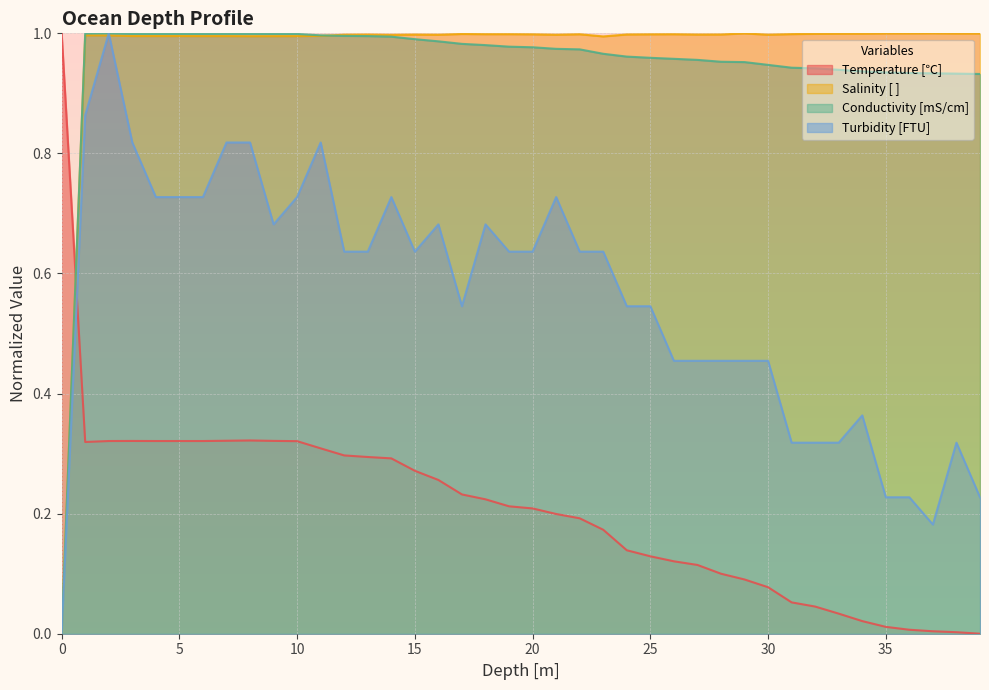

Does the chart display data point markers on the line(s)?

No